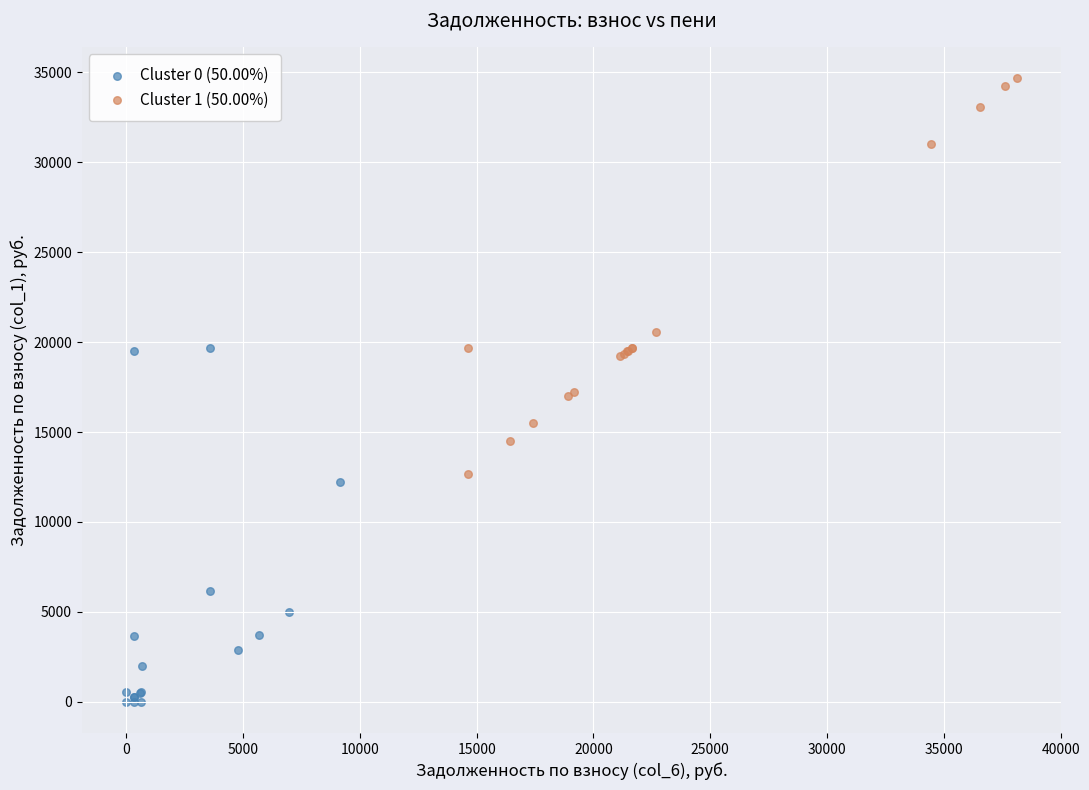

Which series reaches the maximum Y coordinate?

Cluster 1 (50.00%)